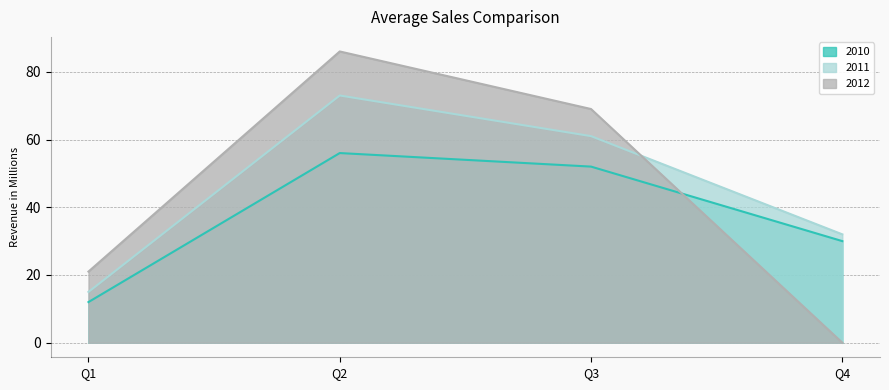

How many data points in 2011 are above 61?

1